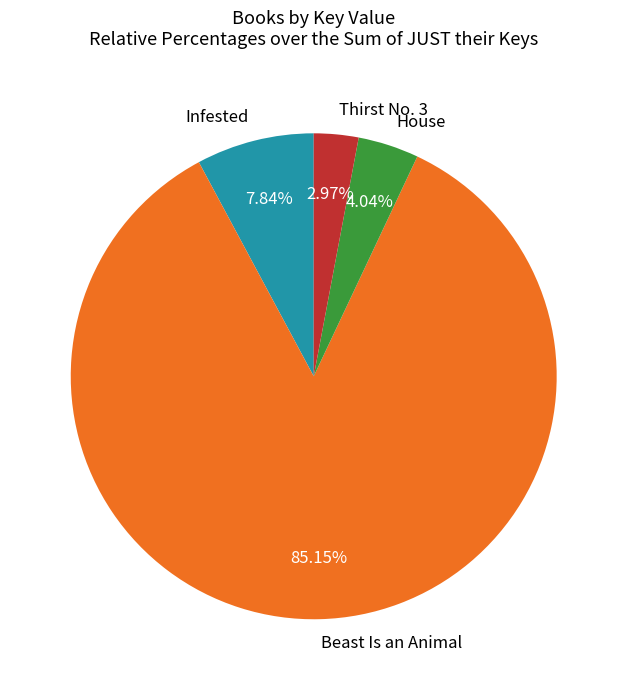

To the nearest percent, what is the difference between the largest and smallest slice percentages?

82%